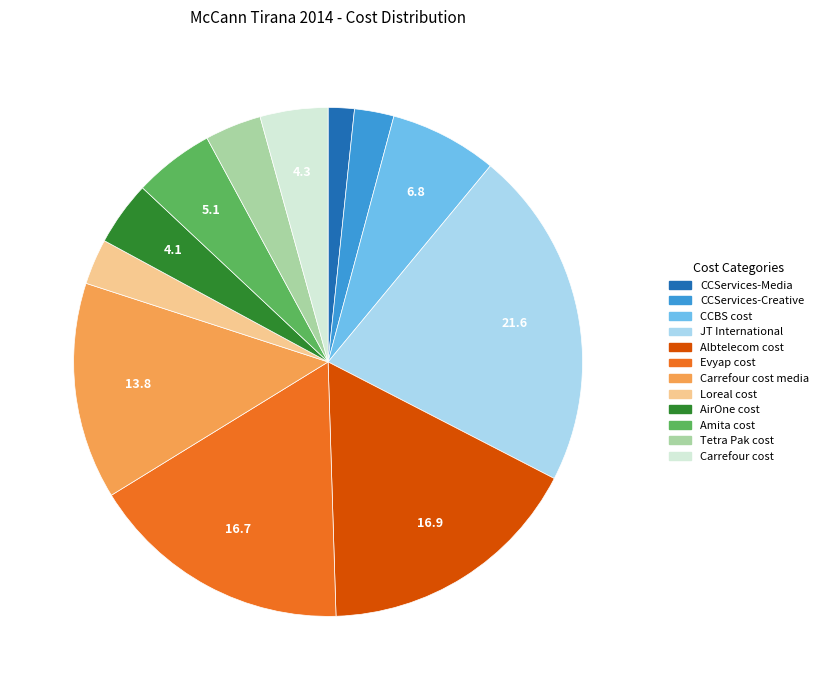

Is there any slice that represents more than half of the pie?

No